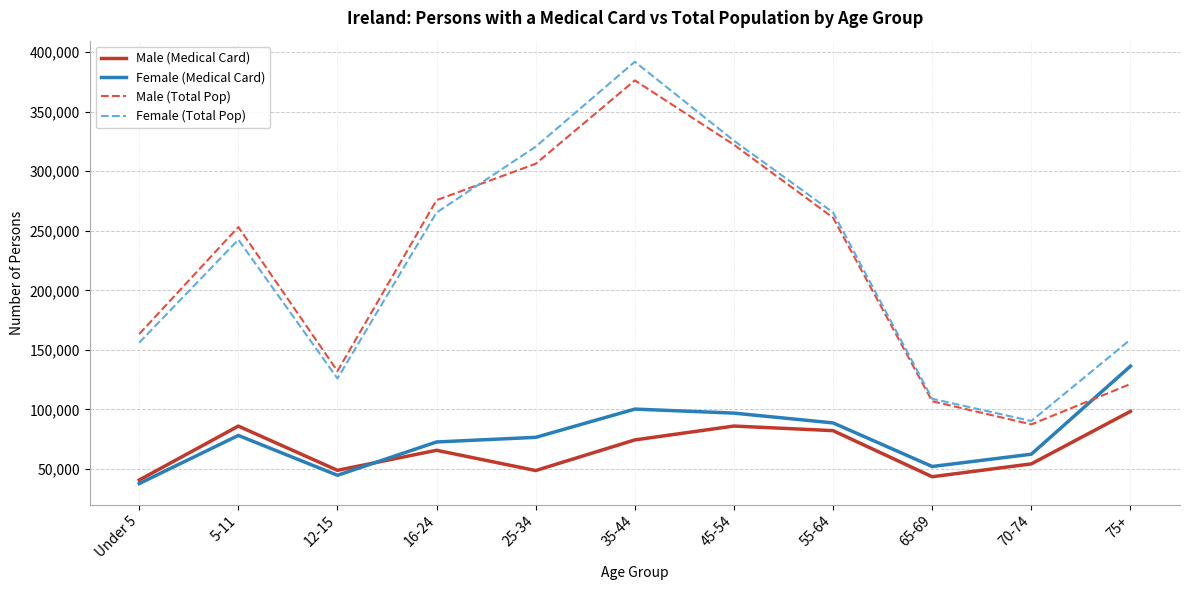

What is the minimum value shown in the chart?

37695